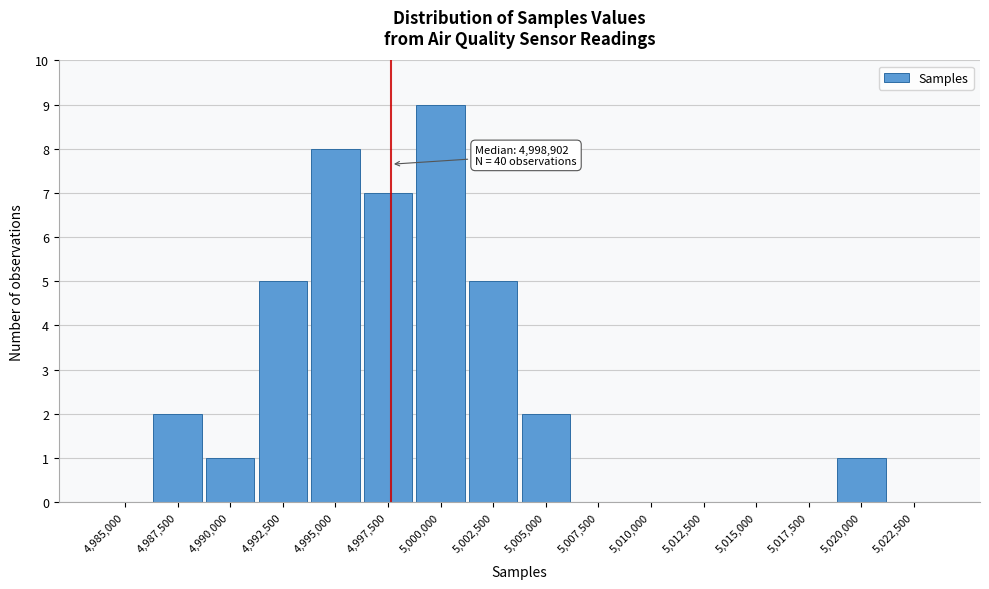

Reading right to left, extract all data points from this chart.

5,022,500=0	5,020,000=1	5,017,500=0	5,015,000=0	5,012,500=0	5,010,000=0	5,007,500=0	5,005,000=2	5,002,500=5	5,000,000=9	4,997,500=7	4,995,000=8	4,992,500=5	4,990,000=1	4,987,500=2	4,985,000=0